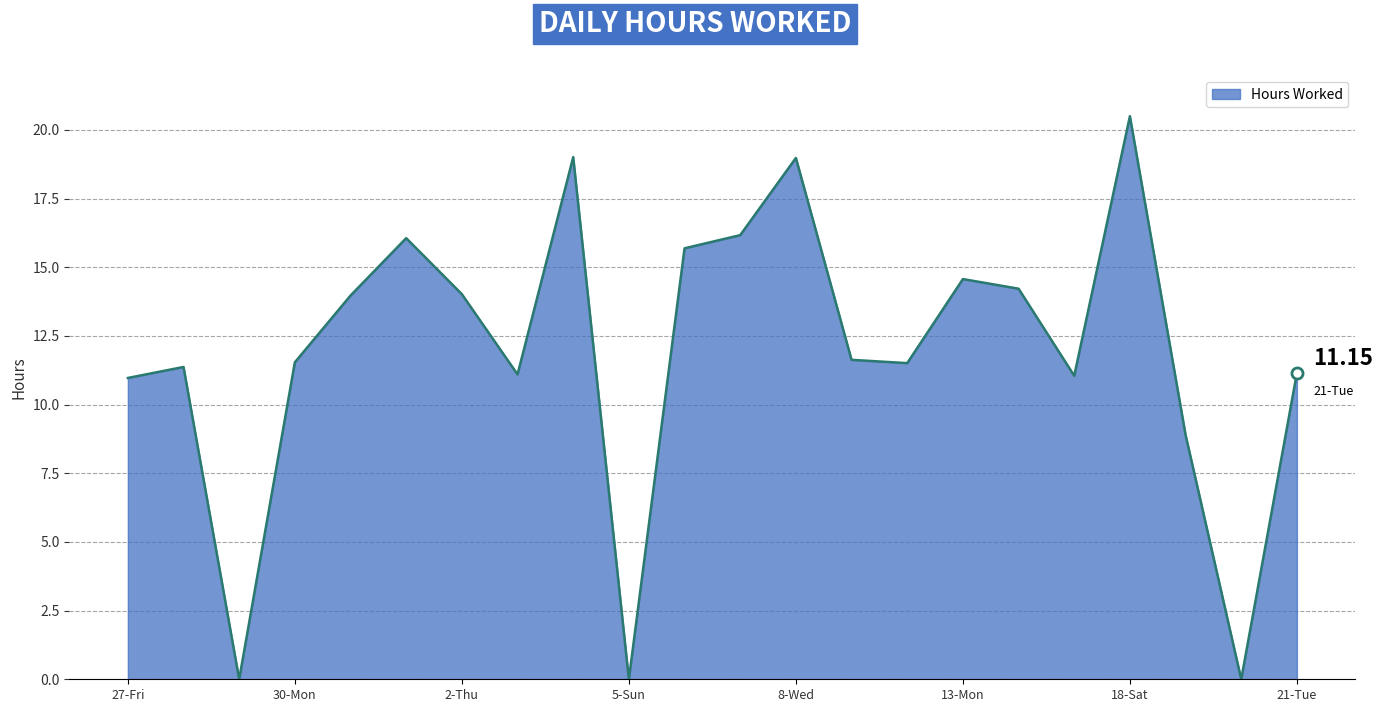

What is the difference between the maximum and minimum values?

20.5